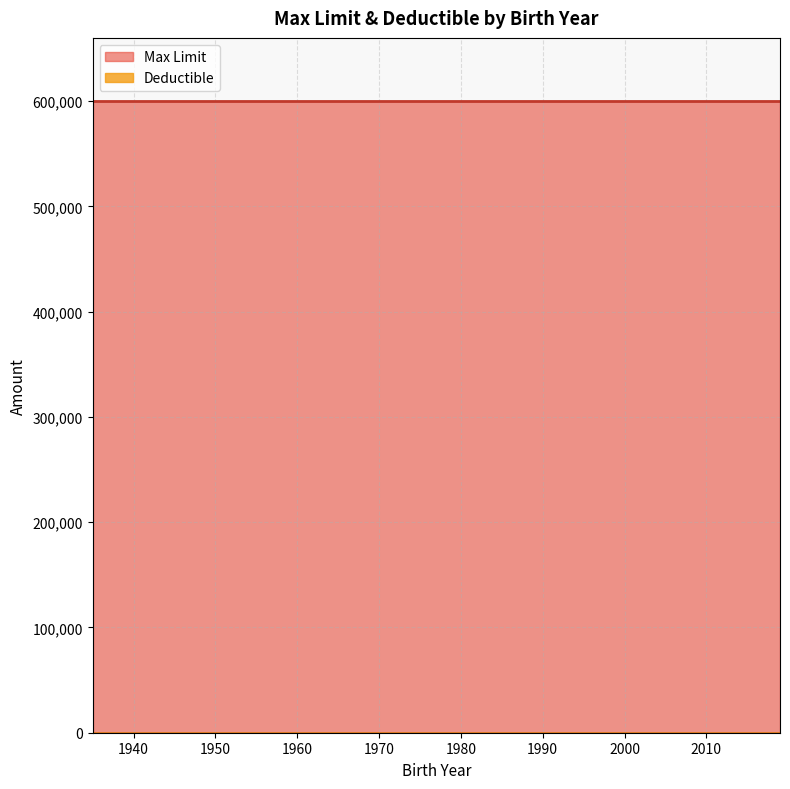

What is the value of the Max Limit point at the 22nd from the left?

600000